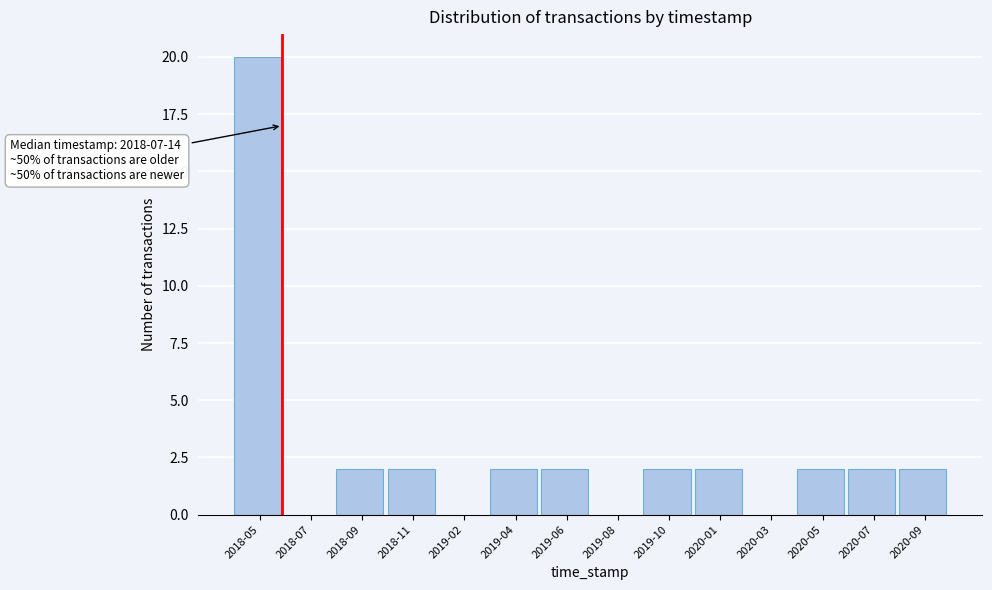

Reading right to left, extract all data points from this chart.

2020-09=2	2020-07=2	2020-05=2	2020-03=0	2020-01=2	2019-10=2	2019-08=0	2019-06=2	2019-04=2	2019-02=0	2018-11=2	2018-09=2	2018-07=0	2018-05=20